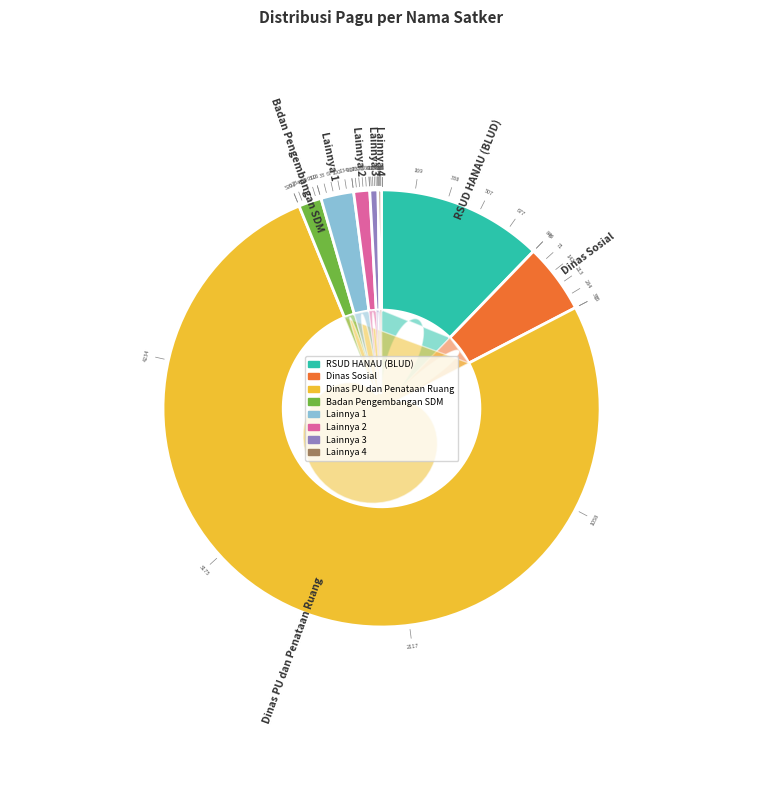

True or false: Badan Pengembangan Sumber Daya Manusia accounts for 2% of the total.

True